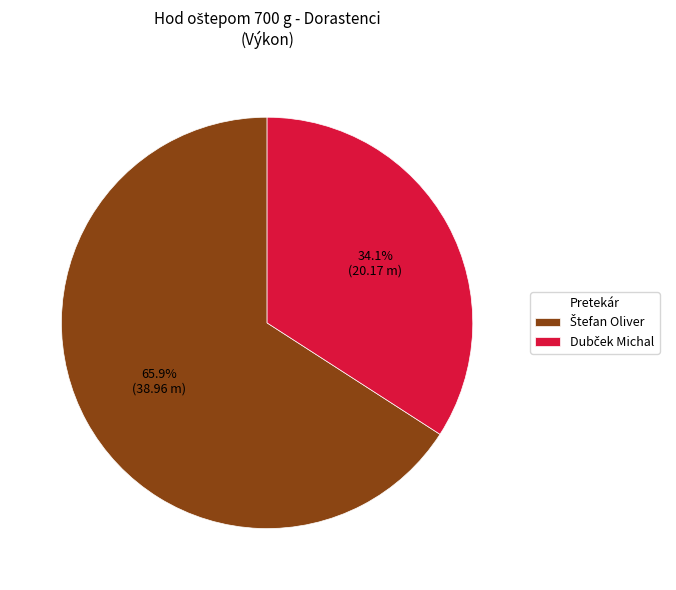

Count the number of slices in the pie.

2